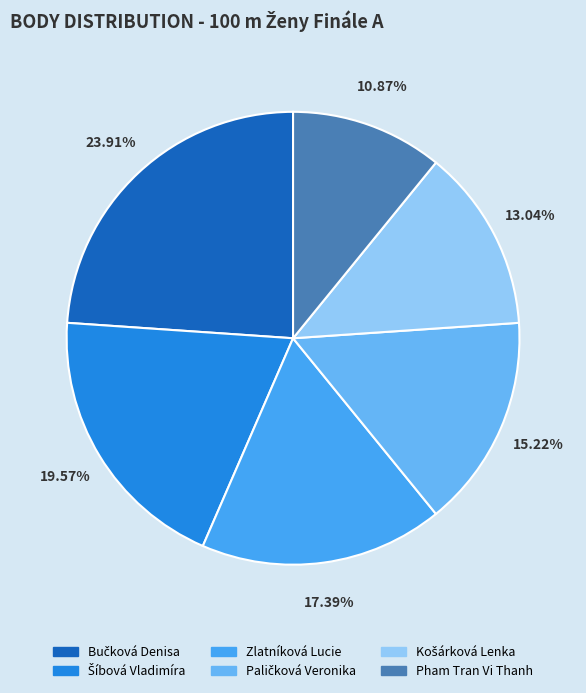

To the nearest percent, what is the difference between the Pham Tran Vi Thanh and Bučková Denisa slice percentages?

13%